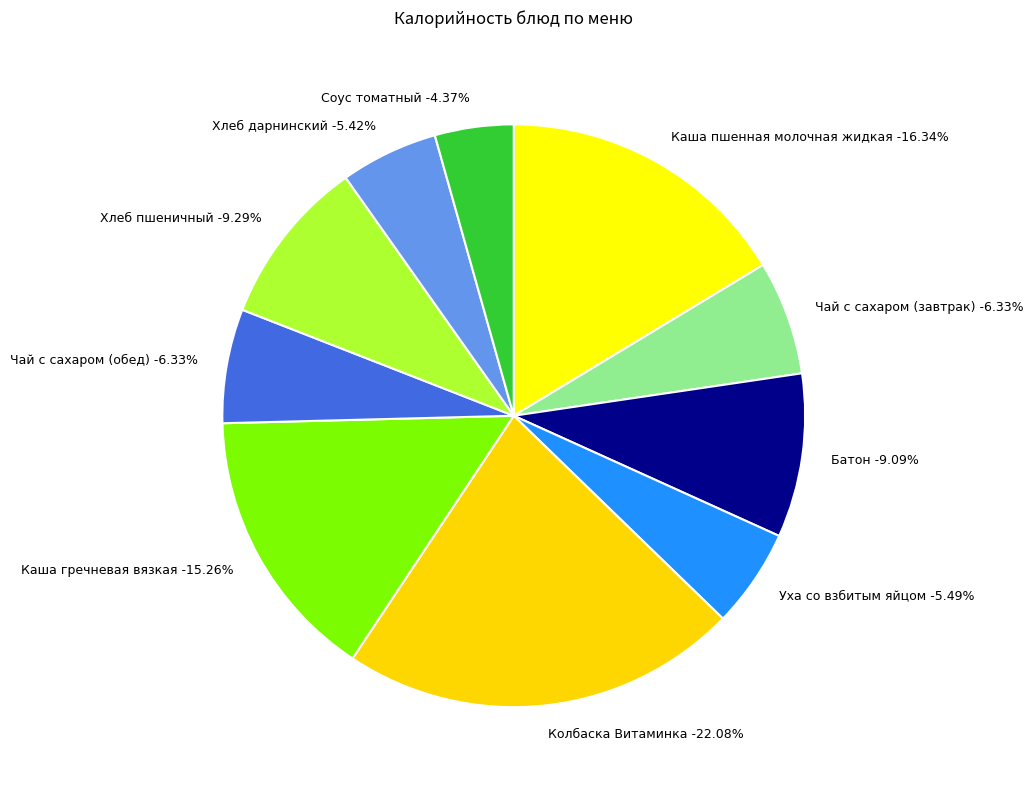

How many segments does this pie chart have?

10